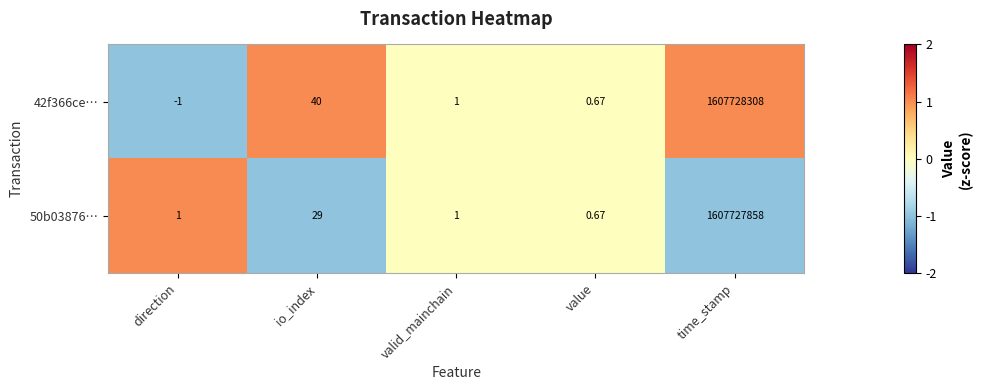

At which category is the sum across all series the highest?

time_stamp